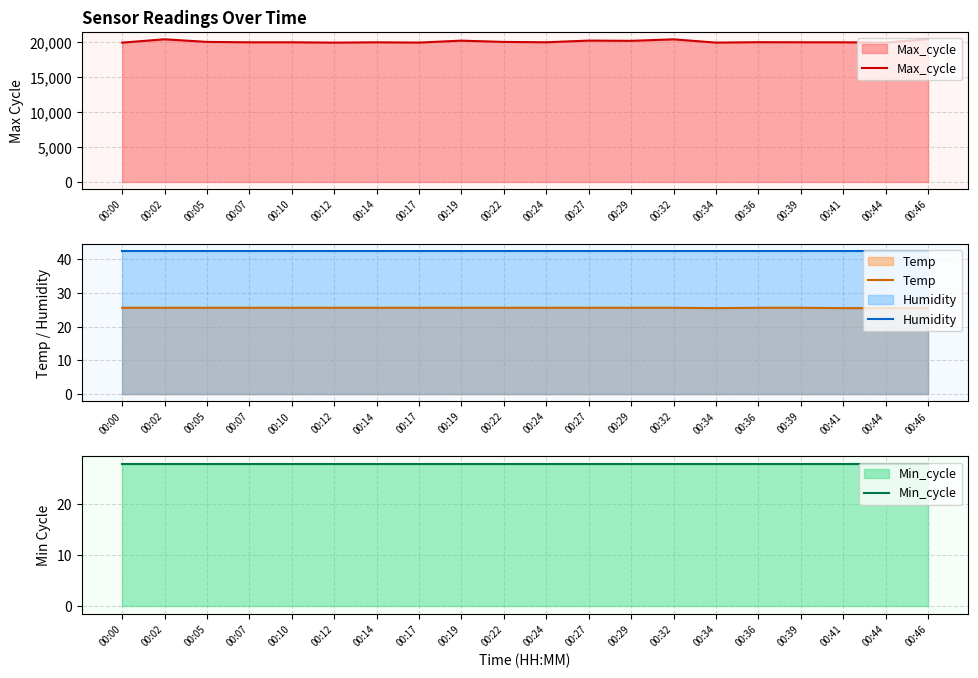

What is the highest value of the Humidity series?

42.3